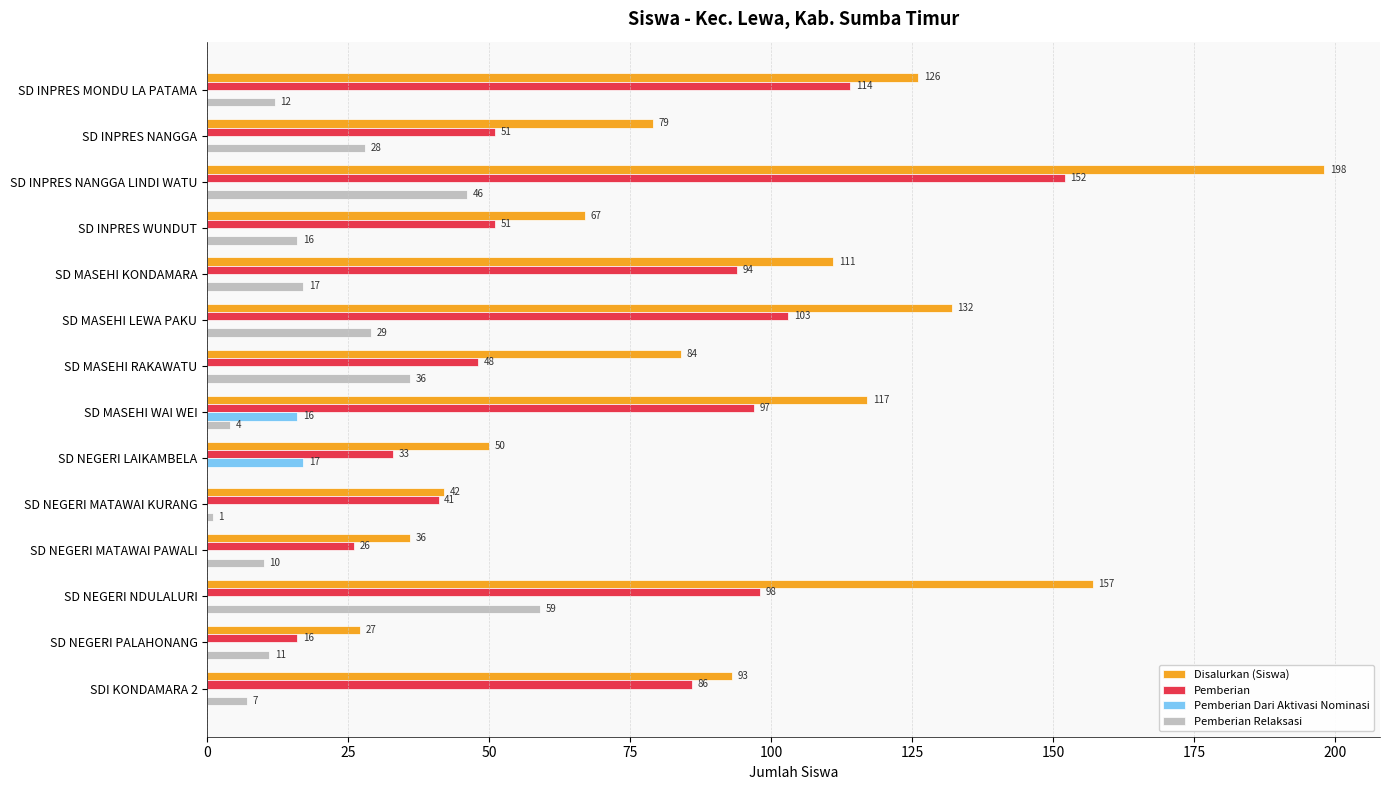

Between SD INPRES NANGGA and SD MASEHI LEWA PAKU, which series saw the biggest shift?

Disalurkan (Siswa)